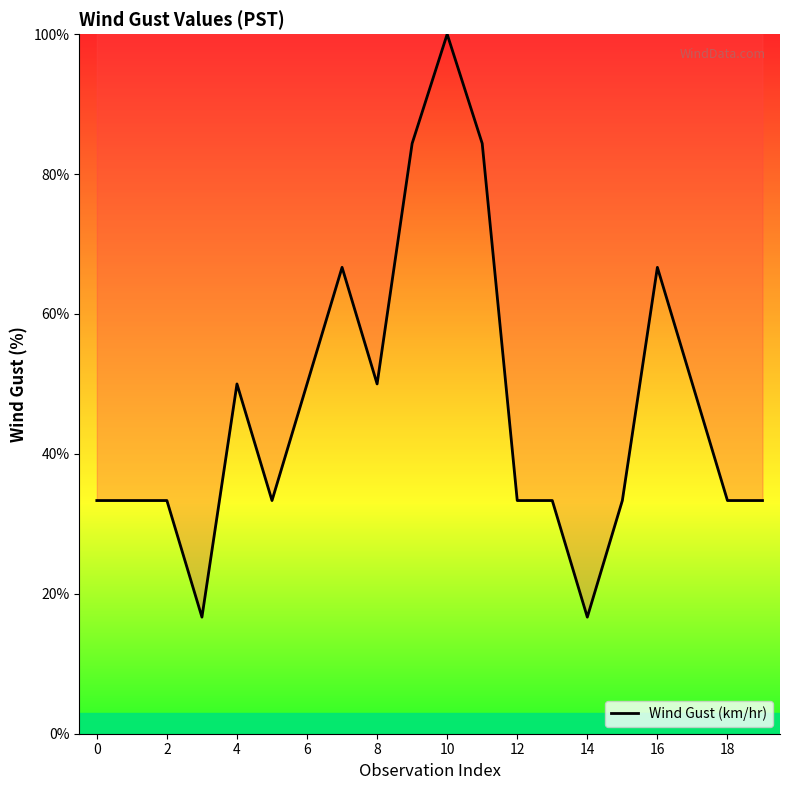

What is the maximum value shown in the chart?

100.0